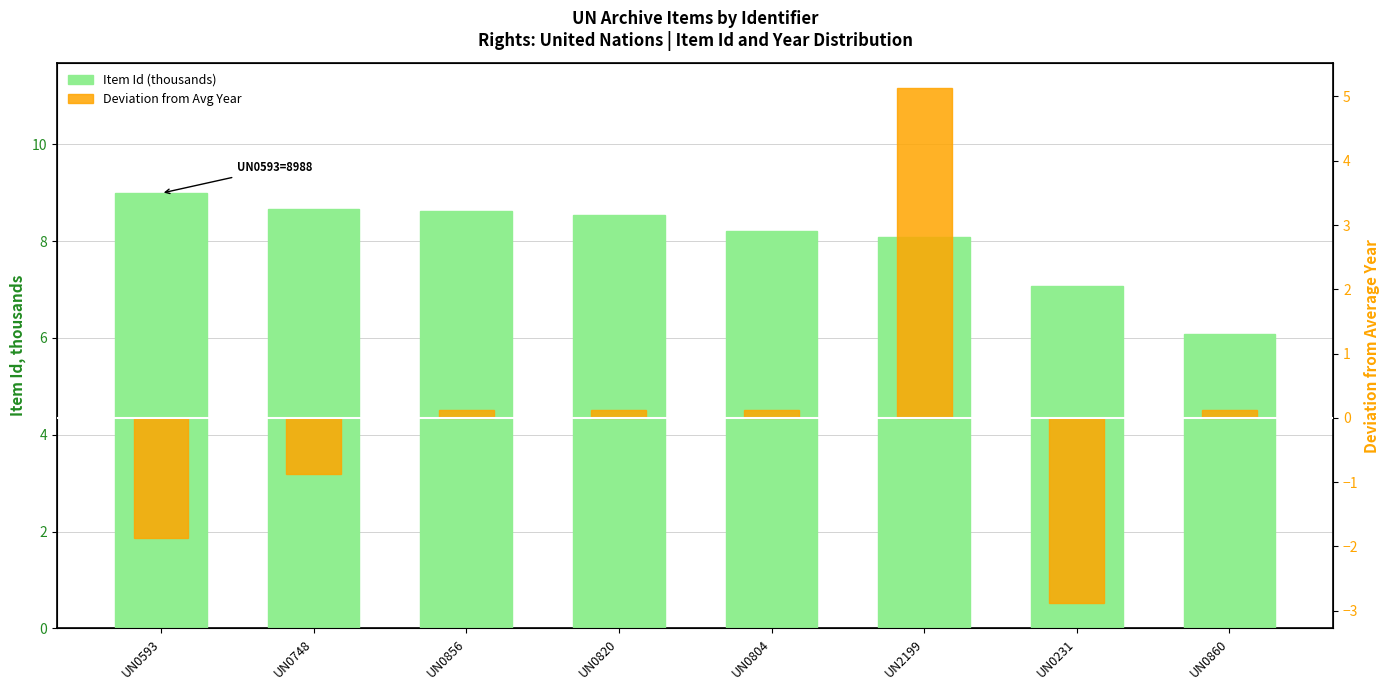

Where does the Deviation from Avg Year series first go above 0?

UN0856